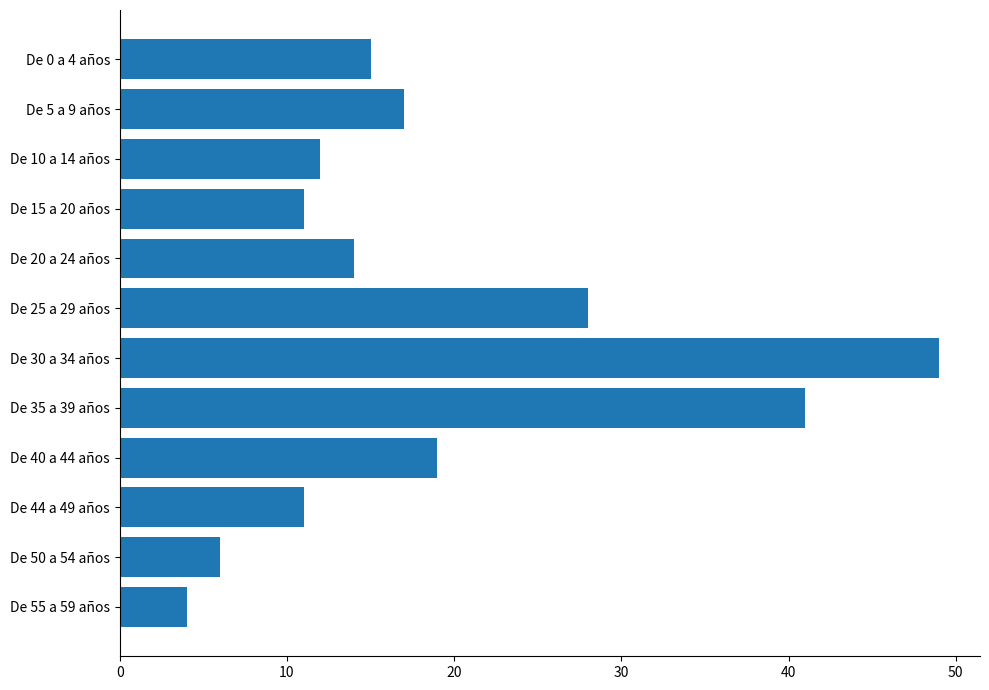

Reading top to bottom, transcribe all the data shown in this chart.

De 0 a 4 años=15	De 5 a 9 años=17	De 10 a 14 años=12	De 15 a 20 años=11	De 20 a 24 años=14	De 25 a 29 años=28	De 30 a 34 años=49	De 35 a 39 años=41	De 40 a 44 años=19	De 44 a 49 años=11	De 50 a 54 años=6	De 55 a 59 años=4